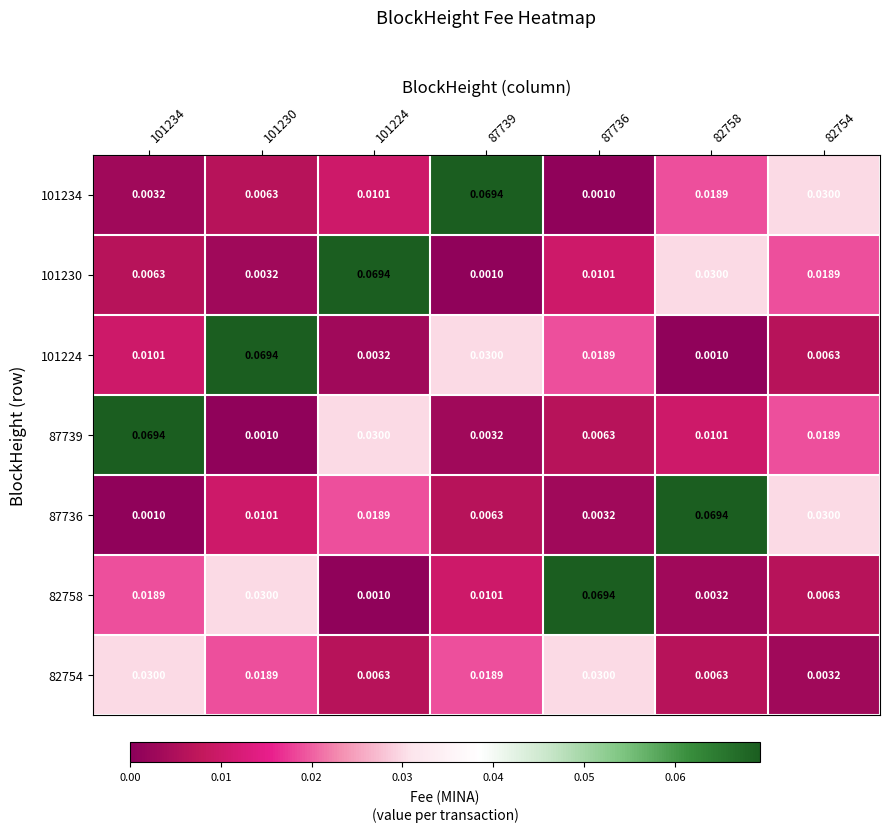

Which category has the highest value across all series?

87739